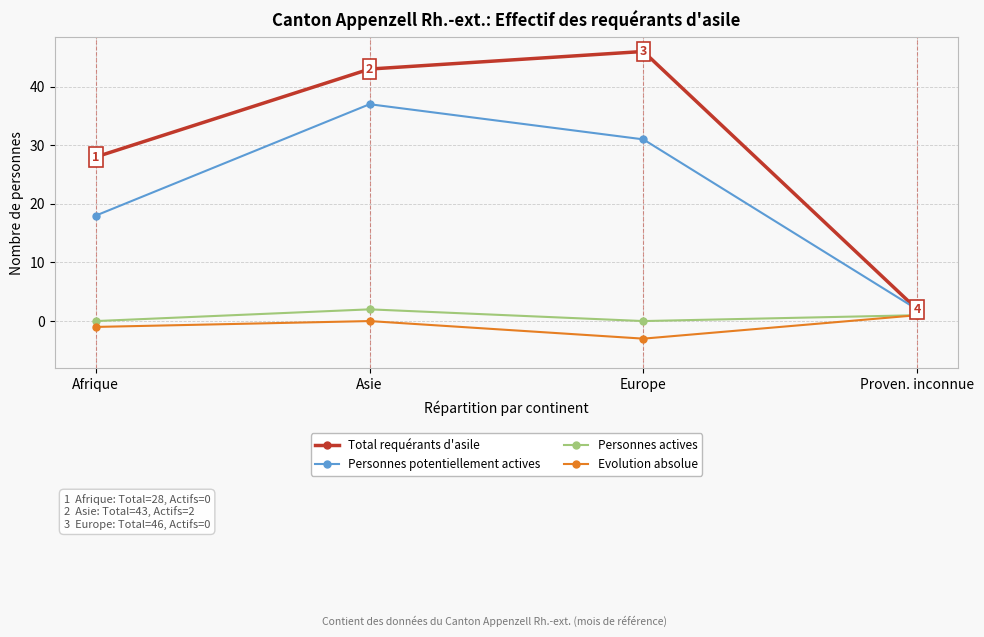

Count the Evolution absolue values in the range -1 to 1.

3